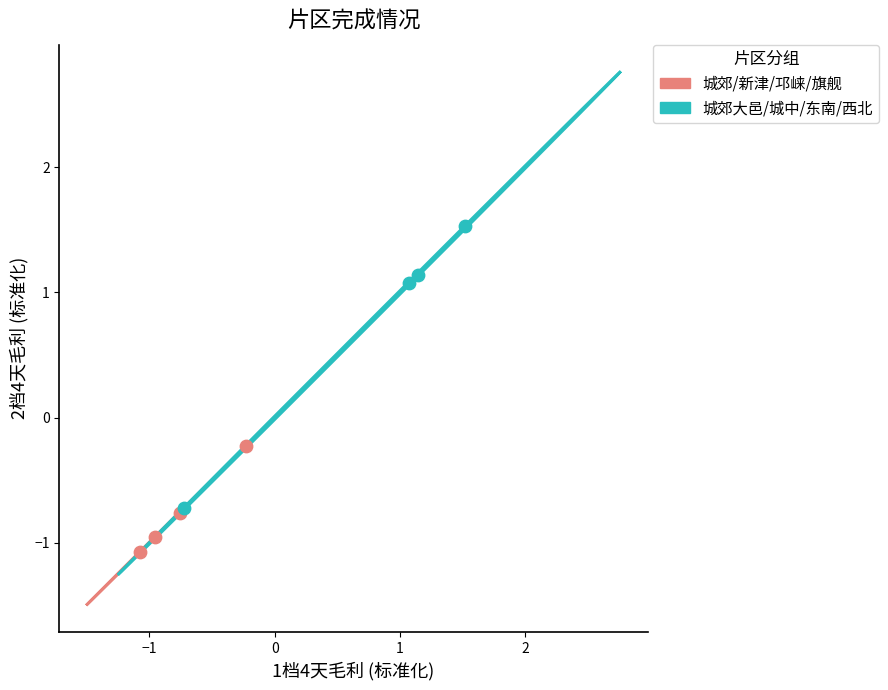

Which series reaches the maximum Y coordinate?

城郊大邑/城中/东南/西北